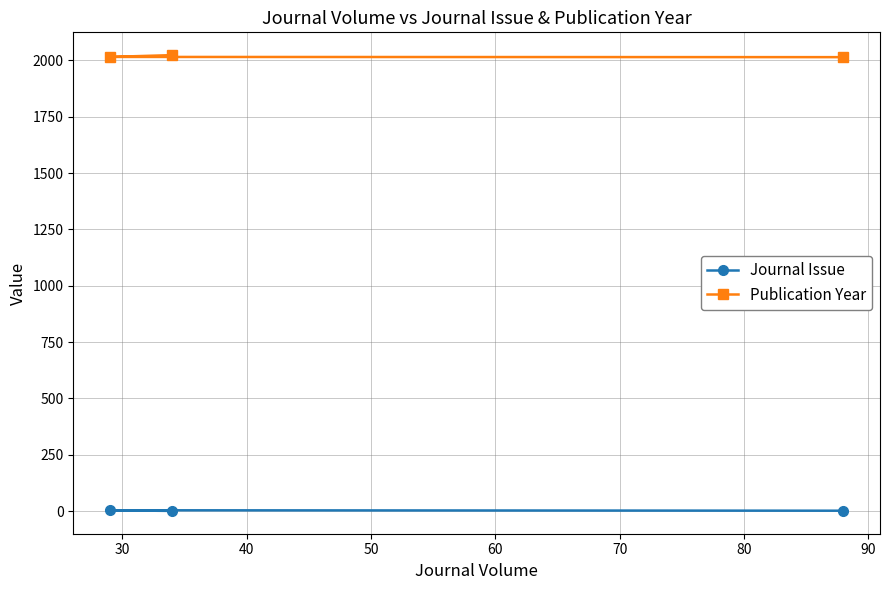

List the series in order of their overall mean, lowest first.

Journal Issue, Publication Year